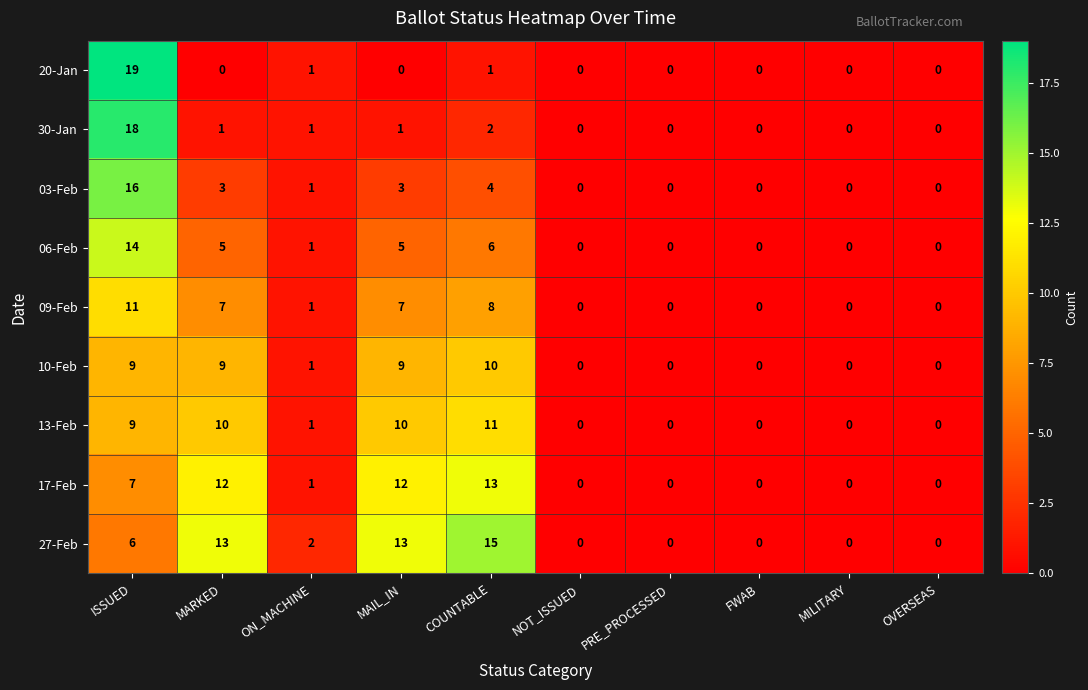

At which label does 10-Feb first exceed 1?

ISSUED